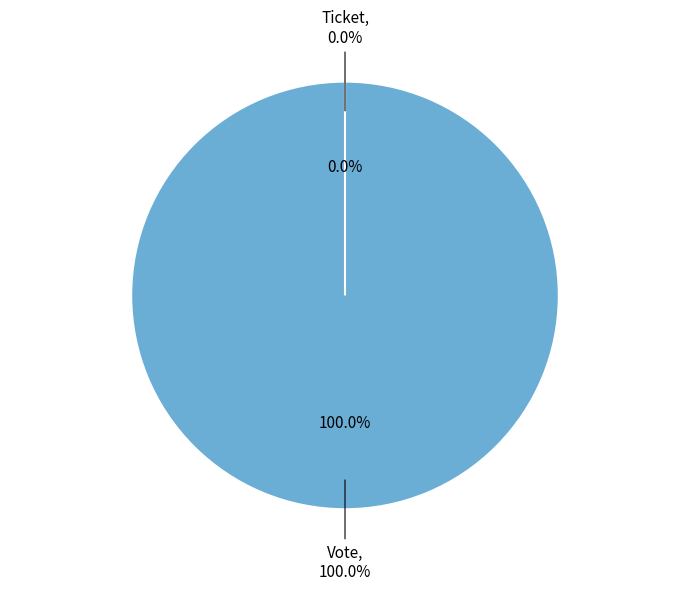

To the nearest percent, what portion does Vote represent?

100%